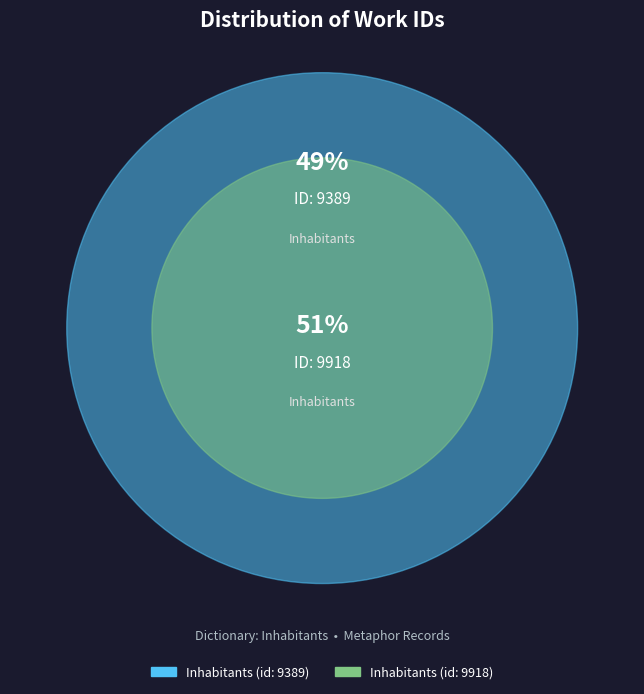

Combined, do Inhabitants (id: 9389) and Inhabitants (id: 9918) account for over 50%?

Yes